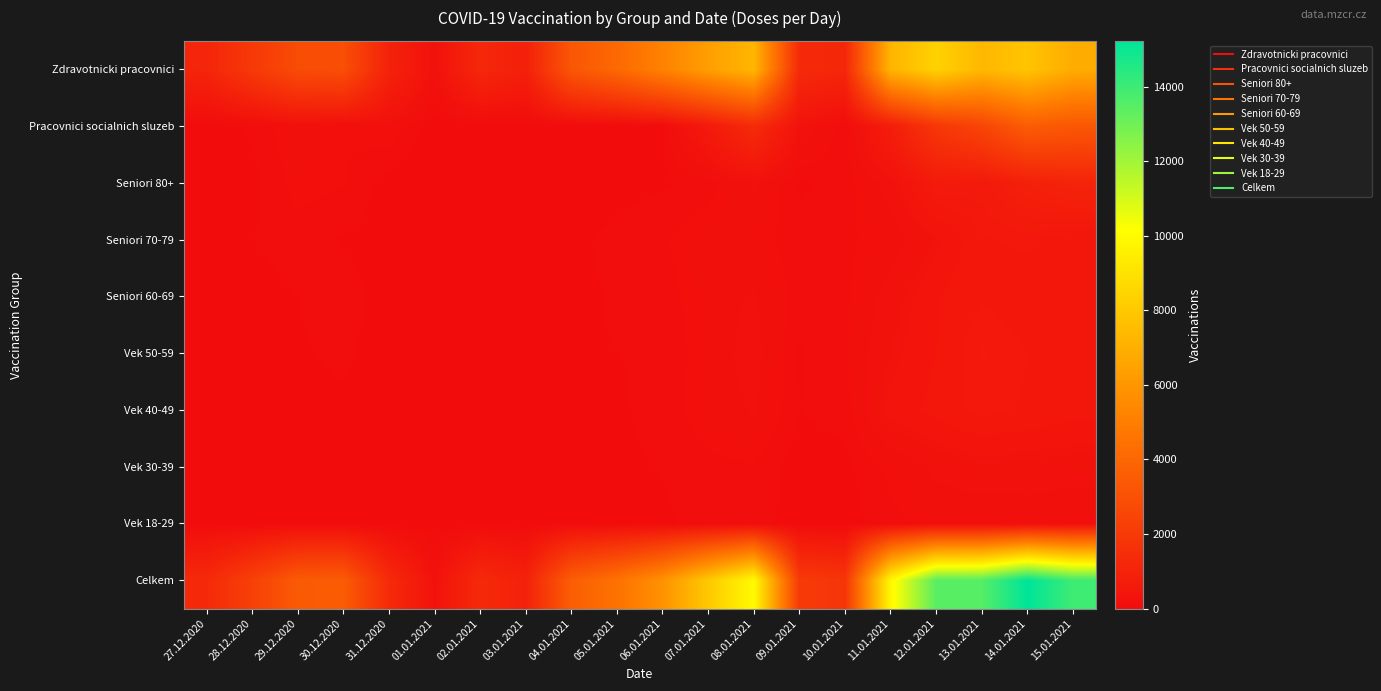

At which category does the chart reach its peak across all series?

14.01.2021